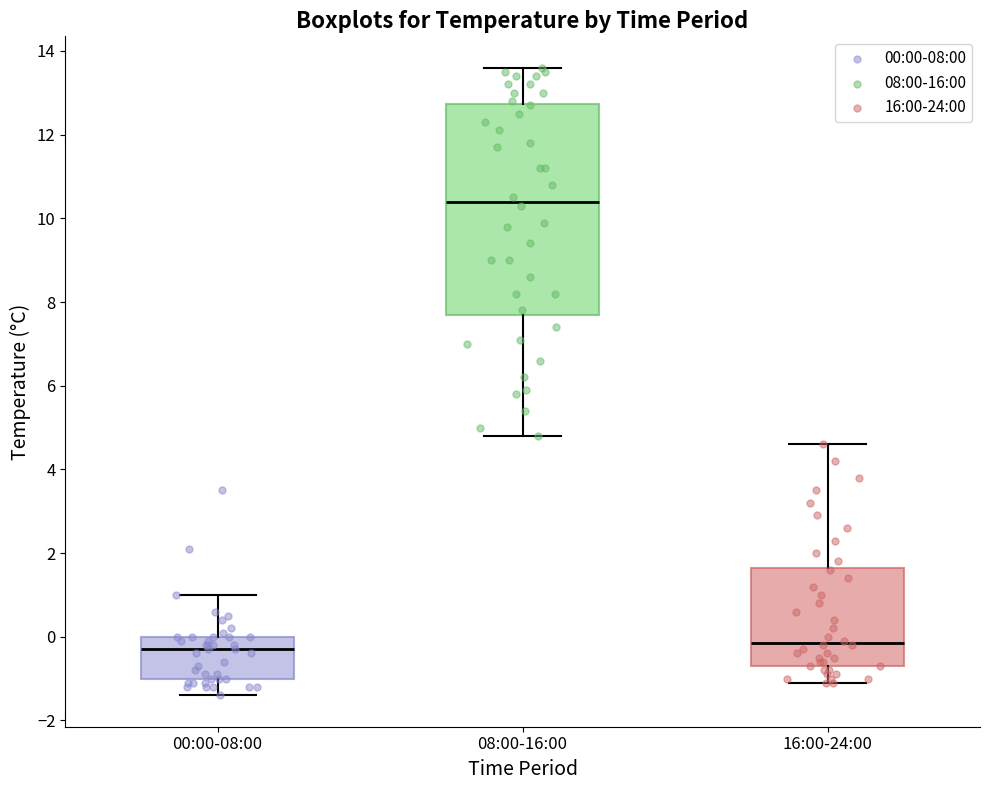

Where does the upper whisker of the box for 00:00-08:00 end on the y-axis? The values are not printed on the chart, so give them approximately, as read against the axis.

1.0